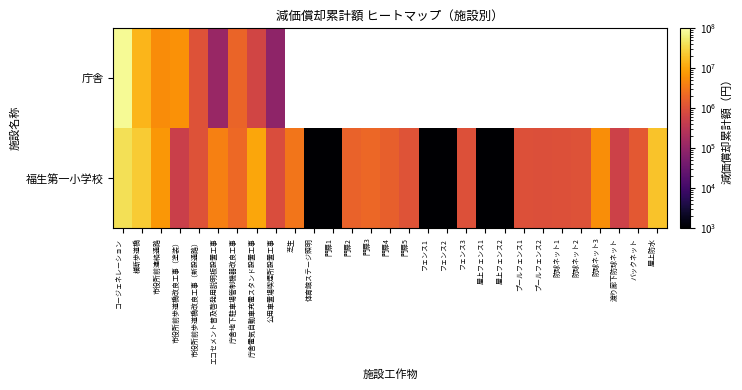

Which category has the highest value across all series?

コージェネレーション